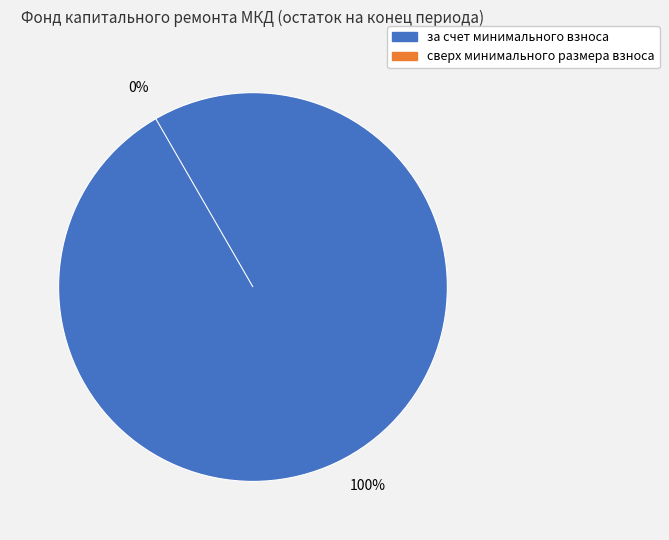

The сверх минимального размера взноса slice represents 0% of the pie. True or false?

True